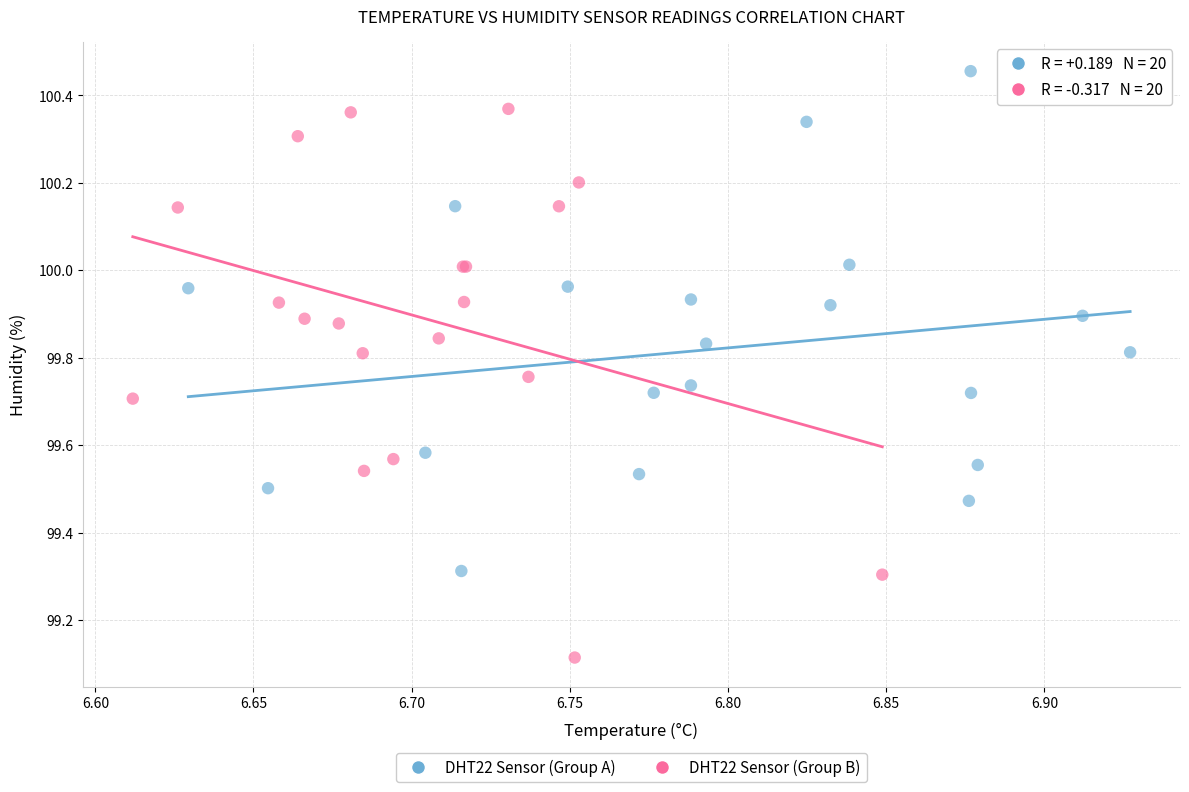

Which series reaches the minimum Y coordinate?

DHT22 Sensor (Group B)